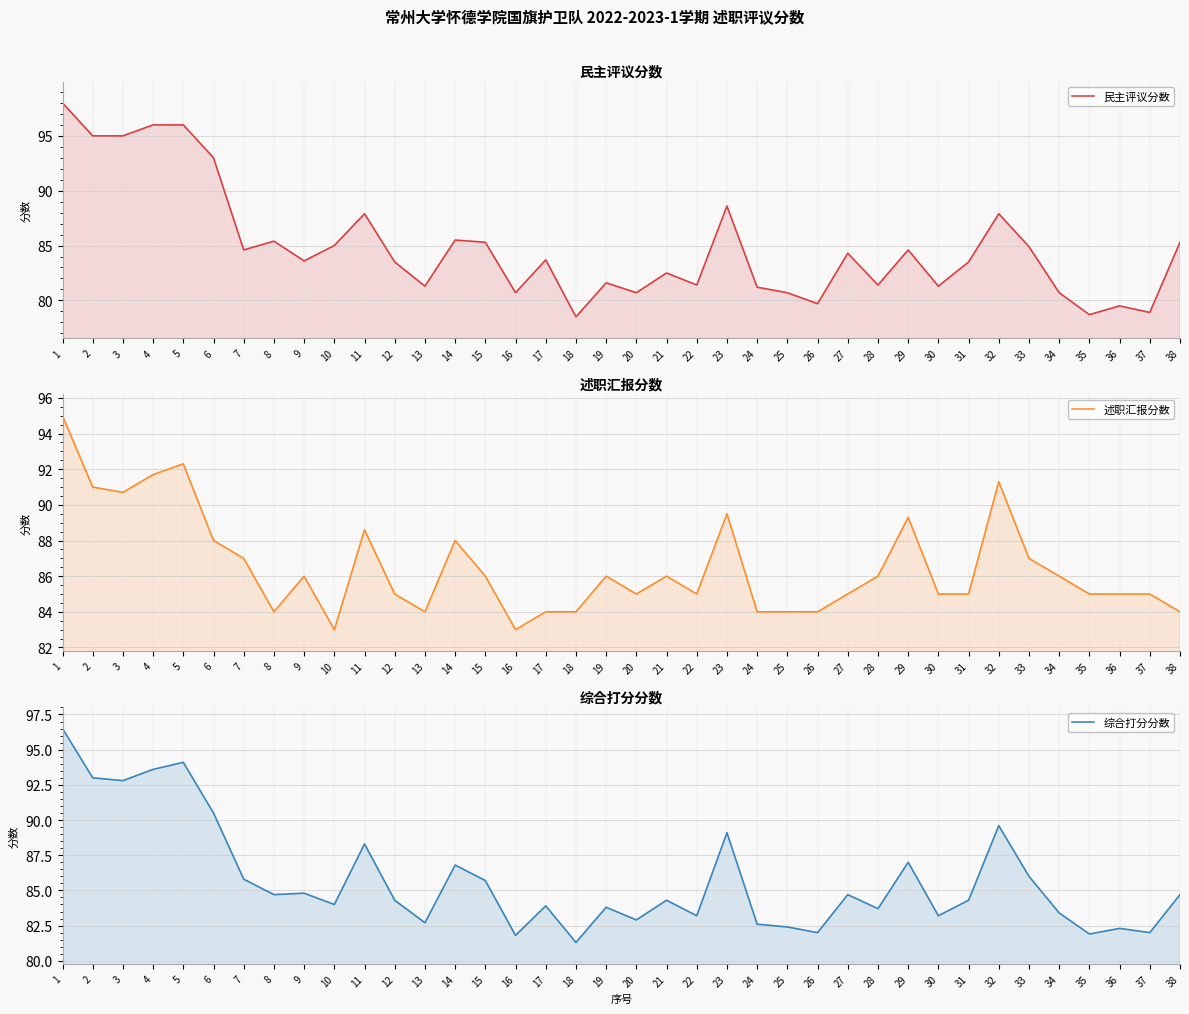

How many lines are shown in the chart?

3